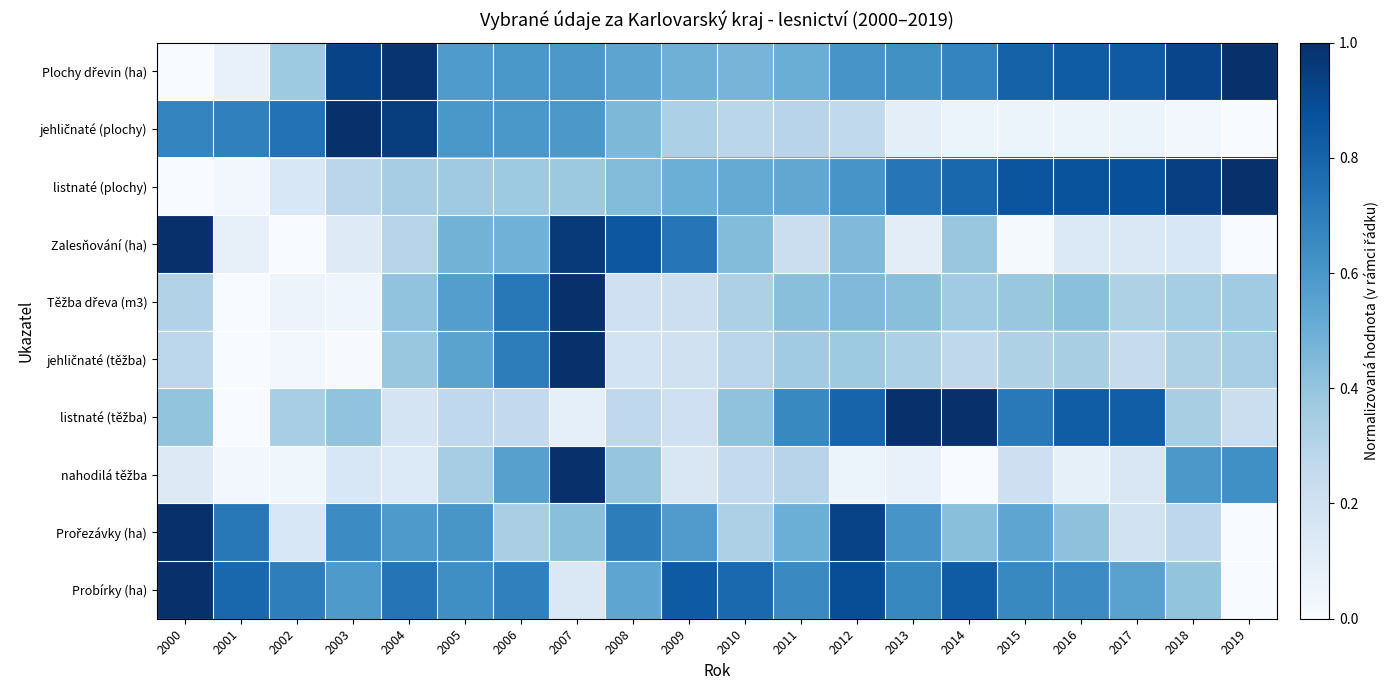

What is the greatest value displayed?

1.0